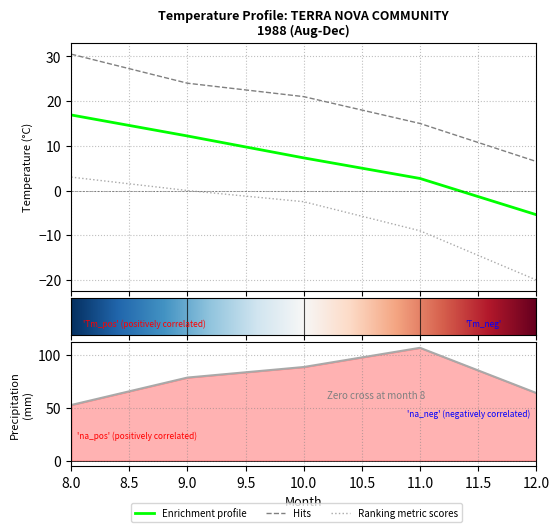

What is the difference between the highest and lowest values at 10?

91.3